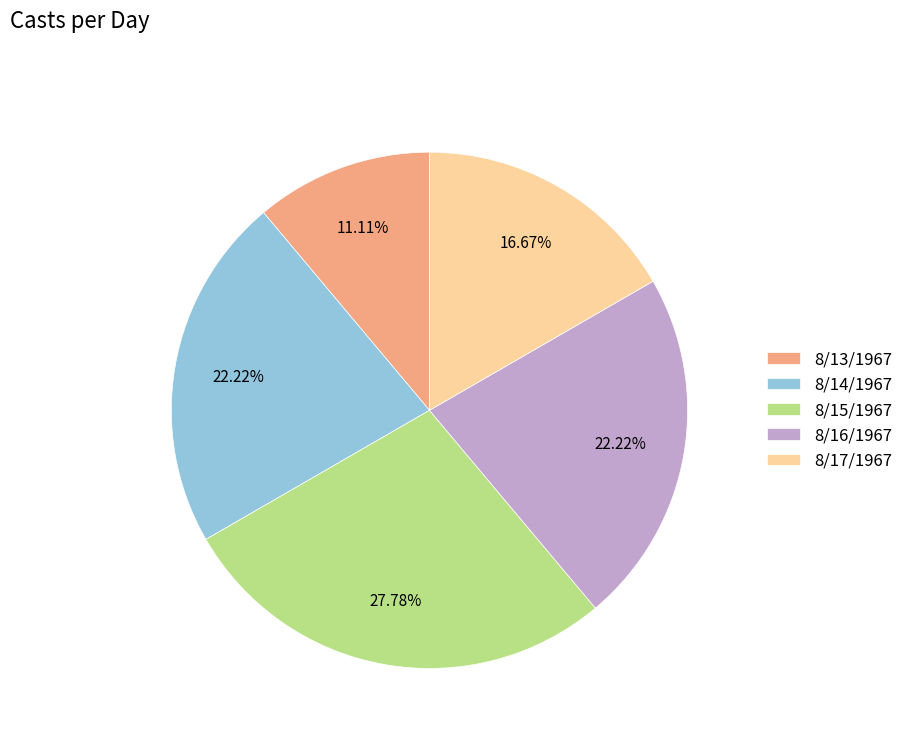

To the nearest percent, what percentage of the pie is 8/17/1967?

17%